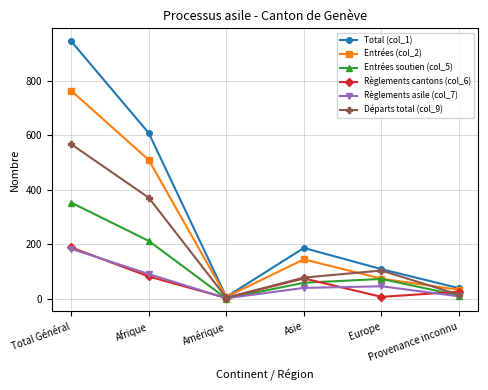

Which series changed the most between Afrique and Provenance inconnu?

Total (col_1)